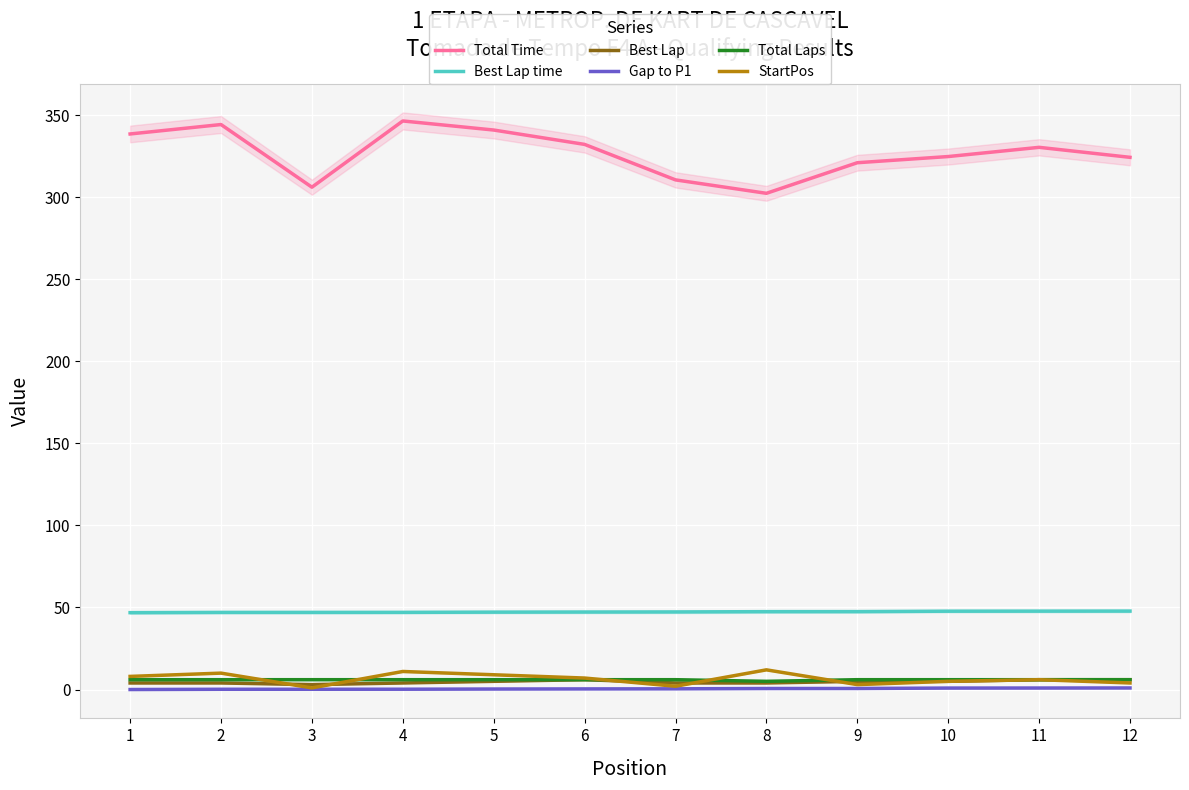

What is the sum of all Total Laps values?

71.0